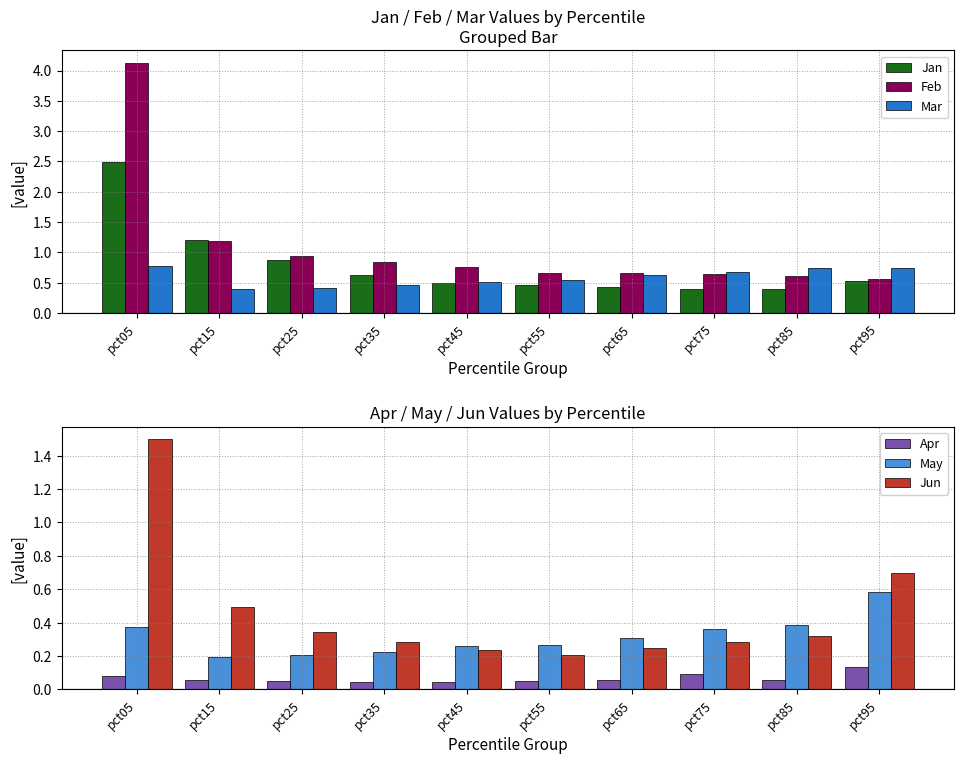

Rank the series by their maximum value, from highest to lowest.

Feb, Jan, Jun, Mar, May, Apr